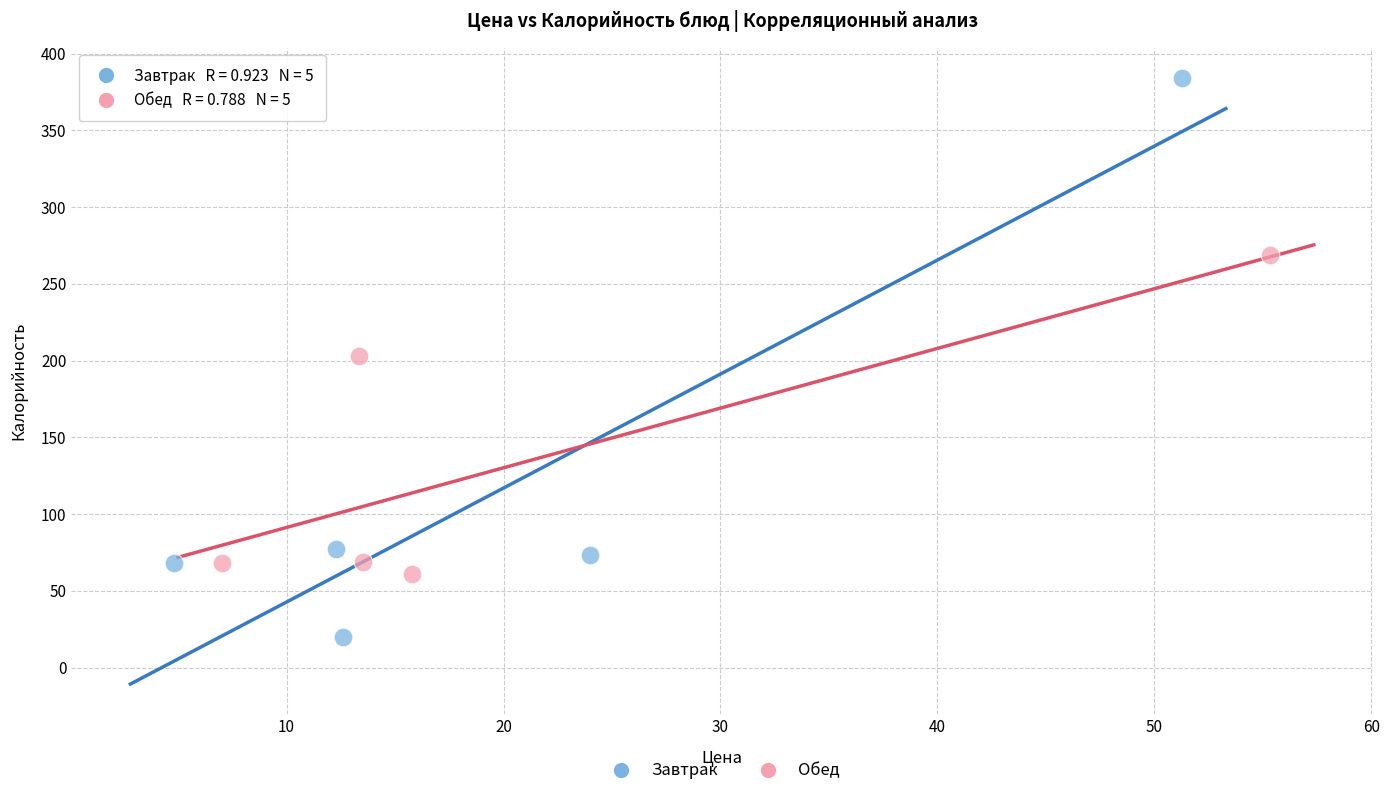

Which series has the widest spread of Y values?

Завтрак